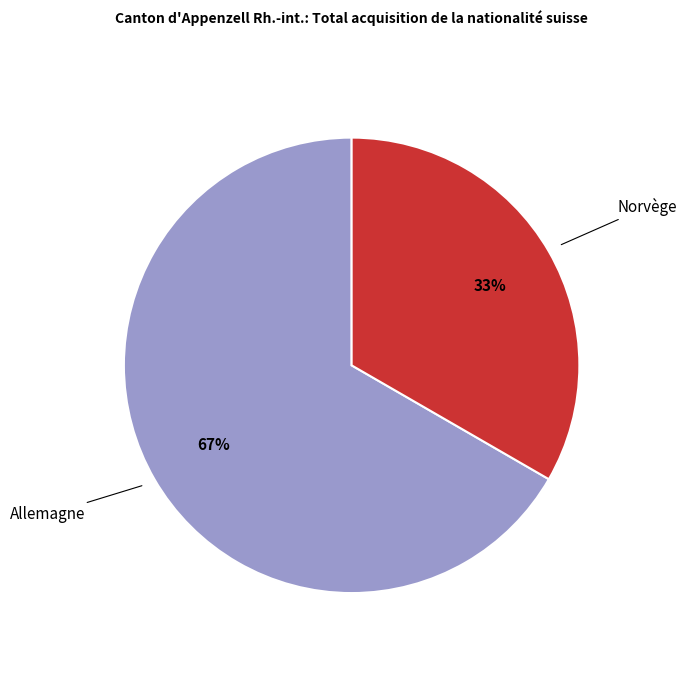

To the nearest percent, what is the average slice percentage?

50%